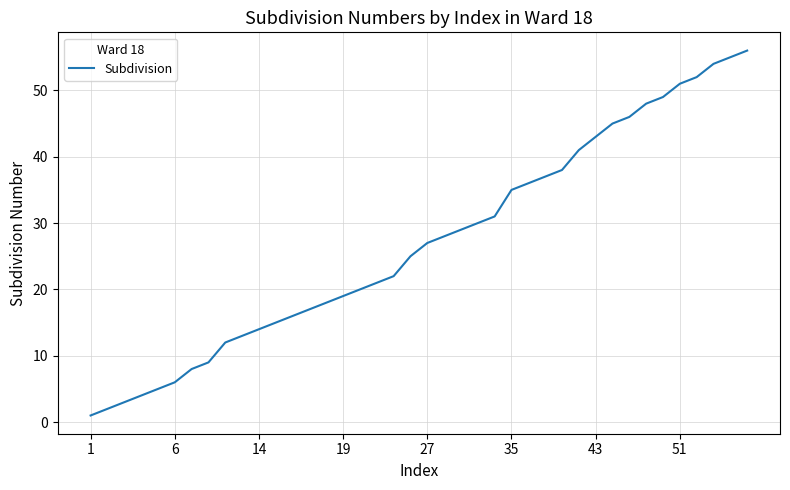

True or false: the data has more than 1 interior local peaks.

False